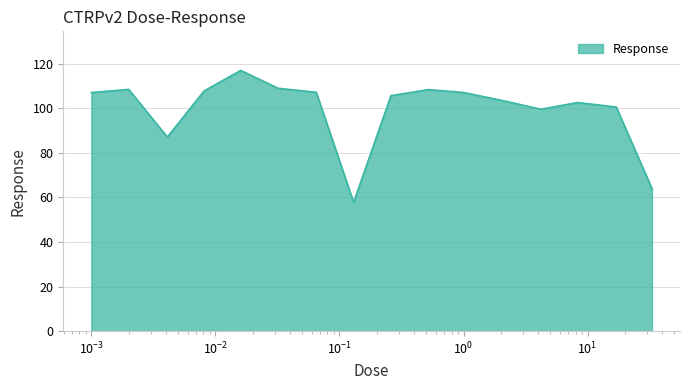

What is the maximum value shown in the chart?

116.9